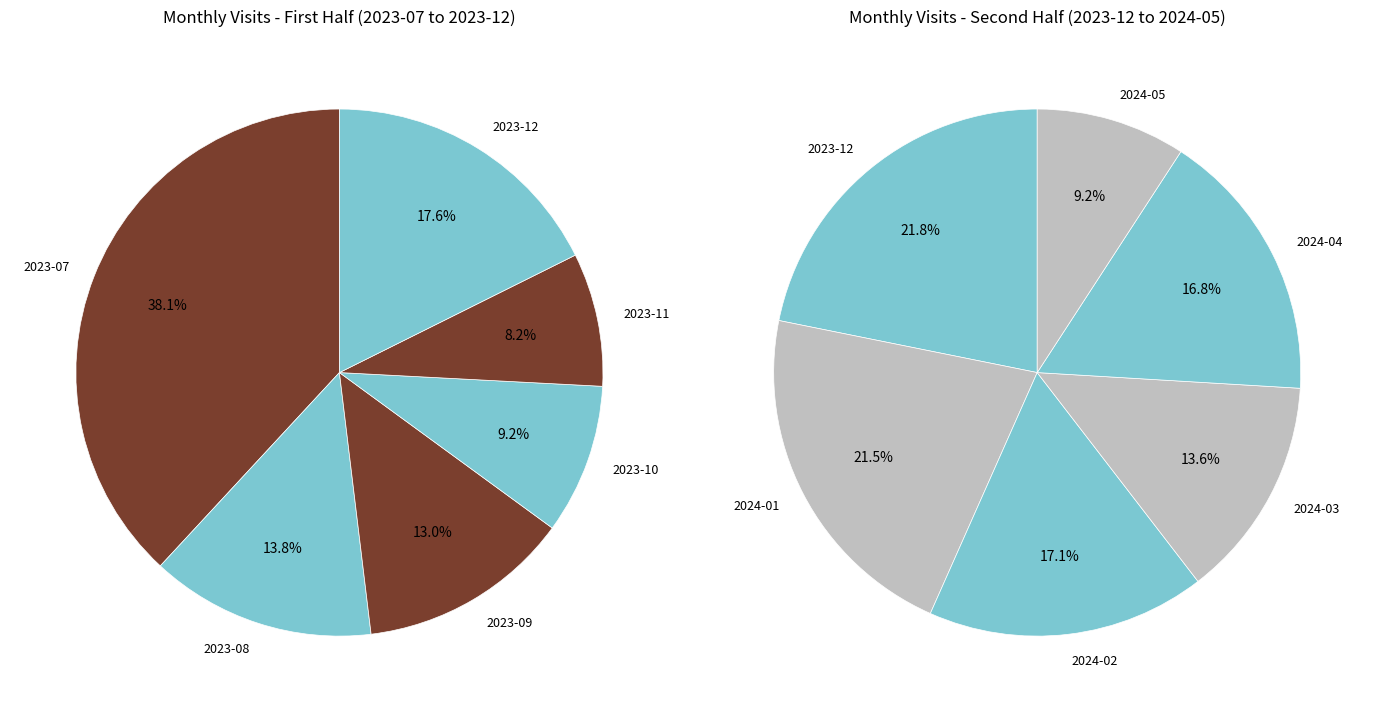

Is it true that 2024-02 is 1% of the pie?

False